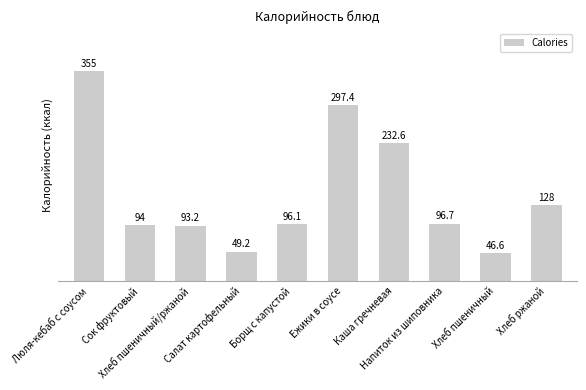

What is the value of the 1st bar from the left?

355.0